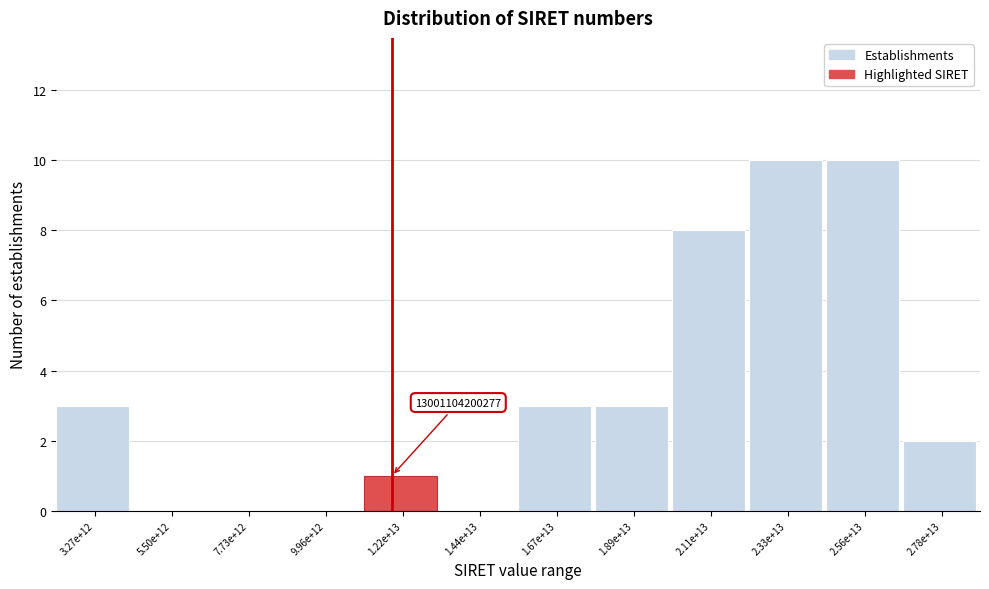

Reading left to right, what are all the values shown in this chart?

3.27e+12=3	5.50e+12=0	7.73e+12=0	9.96e+12=0	1.22e+13=1	1.44e+13=0	1.67e+13=3	1.89e+13=3	2.11e+13=8	2.33e+13=10	2.56e+13=10	2.78e+13=2